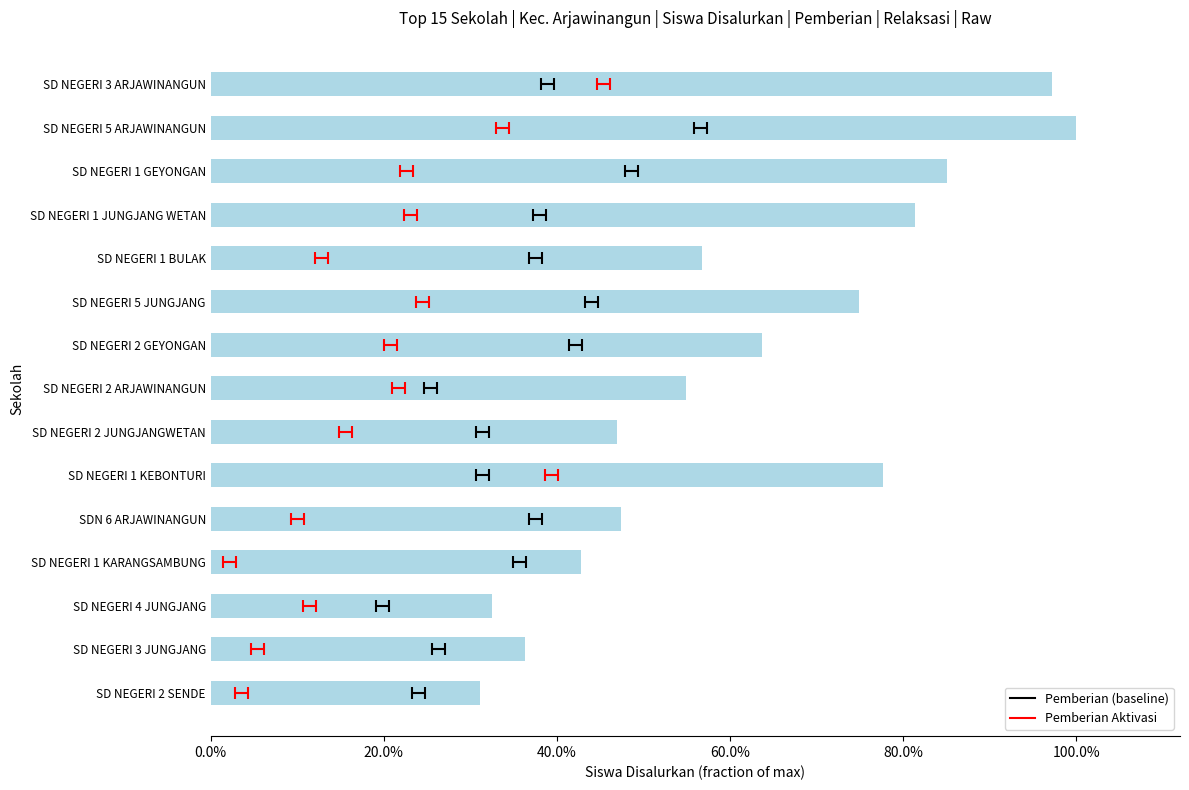

The value at SD NEGERI 4 JUNGJANG is 0.5. True or false?

False